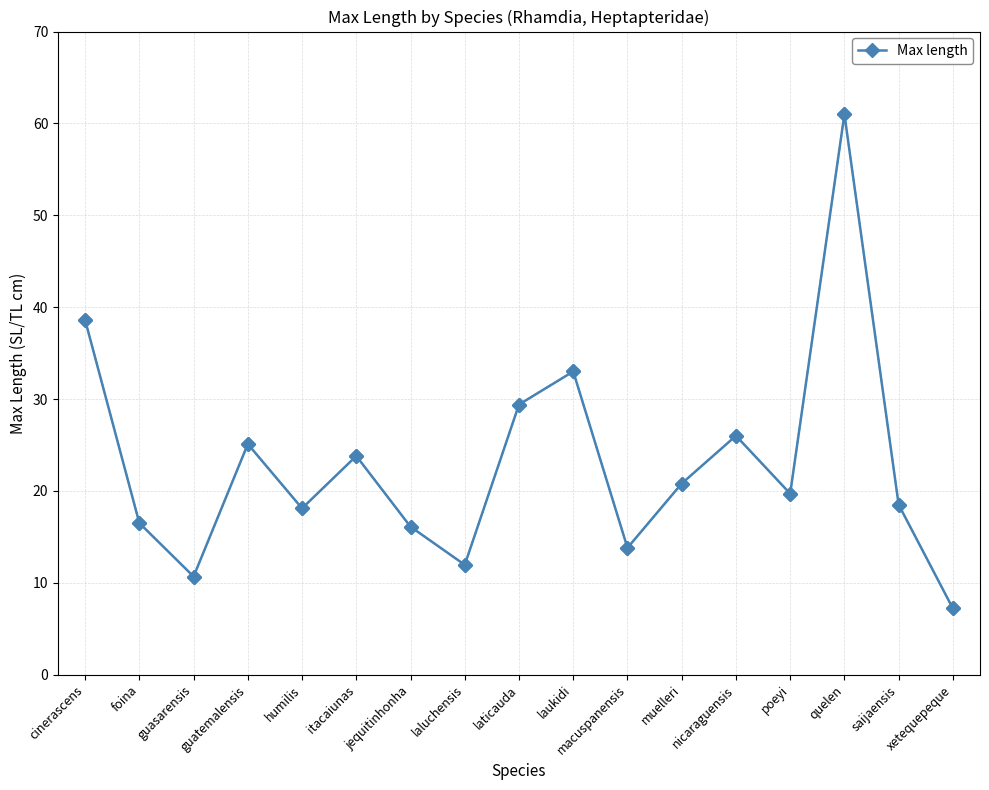

What is the greatest value displayed?

61.0